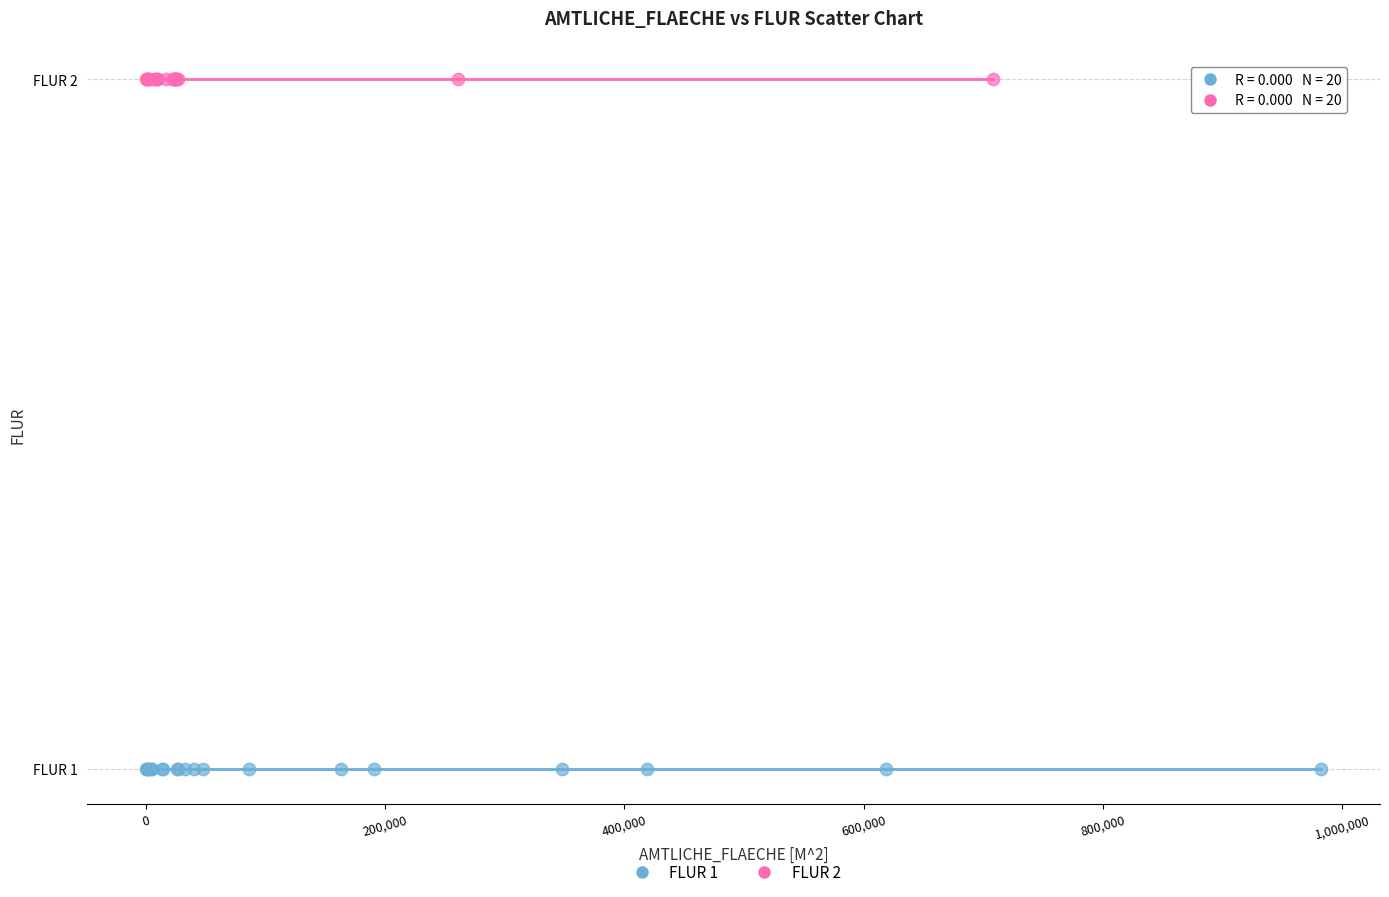

What are all the series names shown in the legend?

FLUR 1, FLUR 2